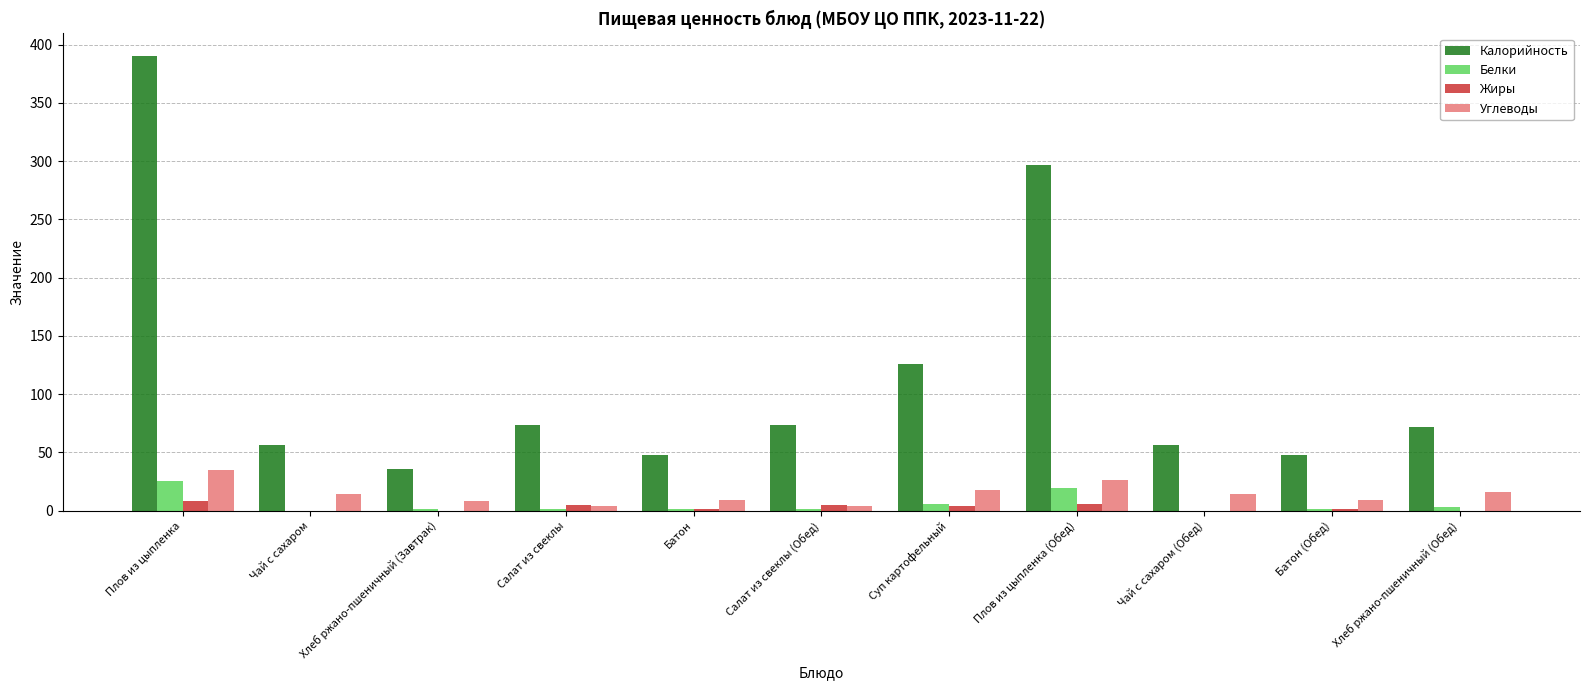

Is it true that Калорийность equals 48 at Батон?

True